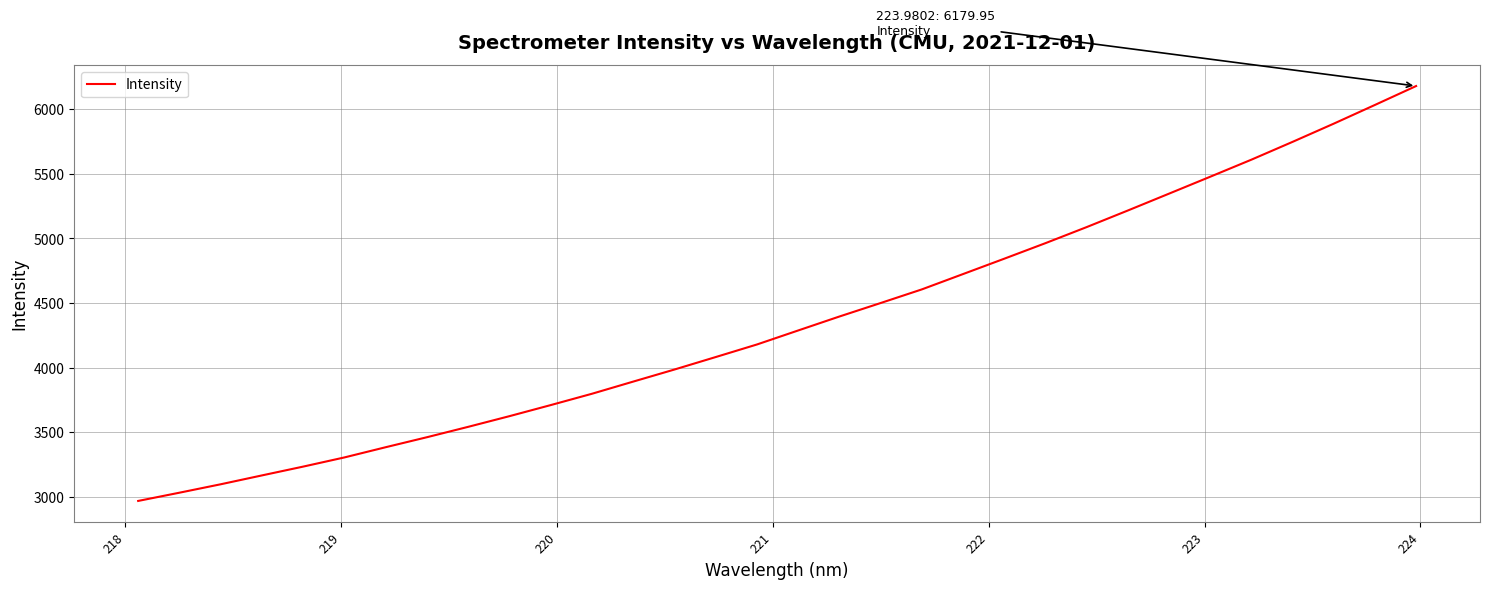

What is the minimum value shown in the chart?

2967.3